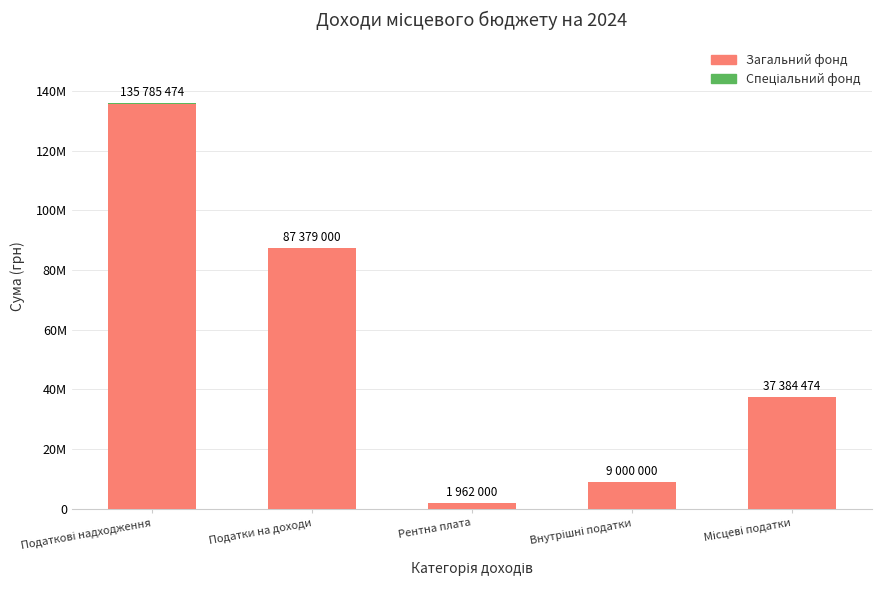

Are the bars horizontal?

No